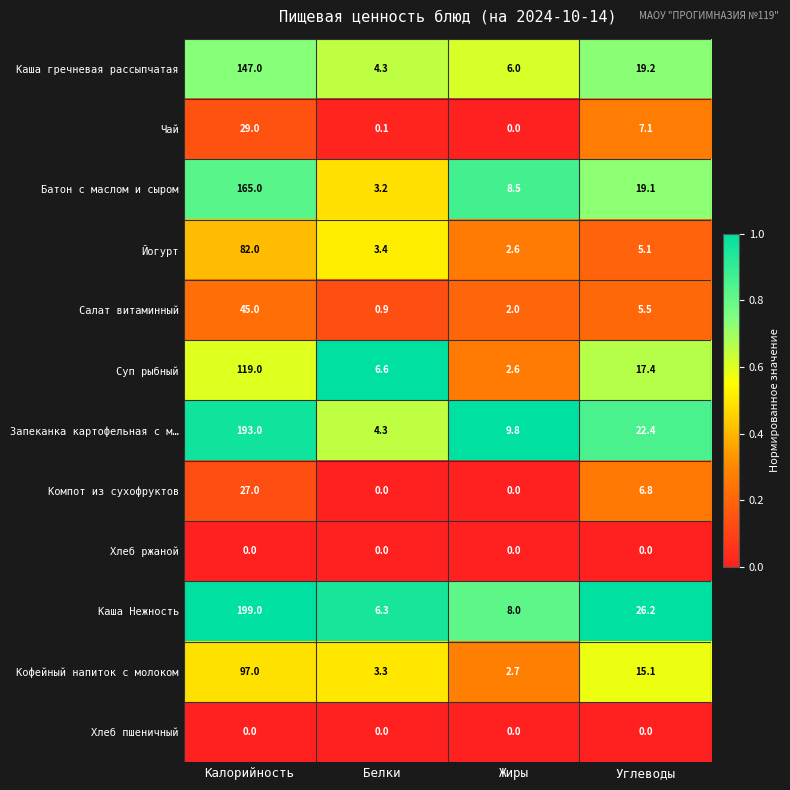

Count the number of categories in the chart.

4